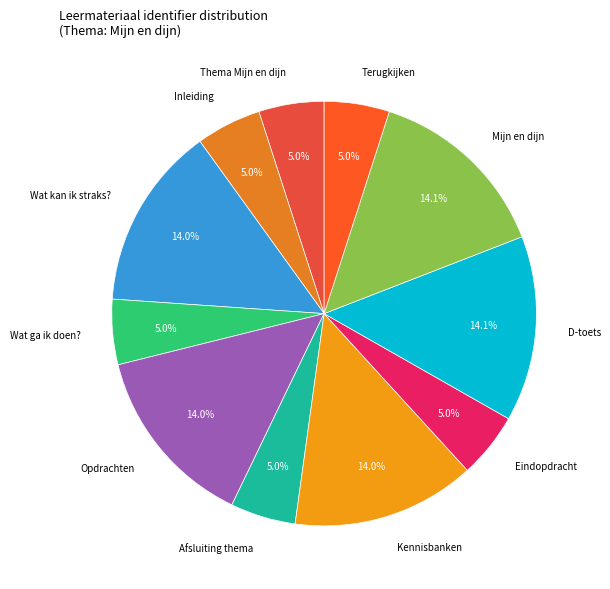

Does any single category account for the majority?

No